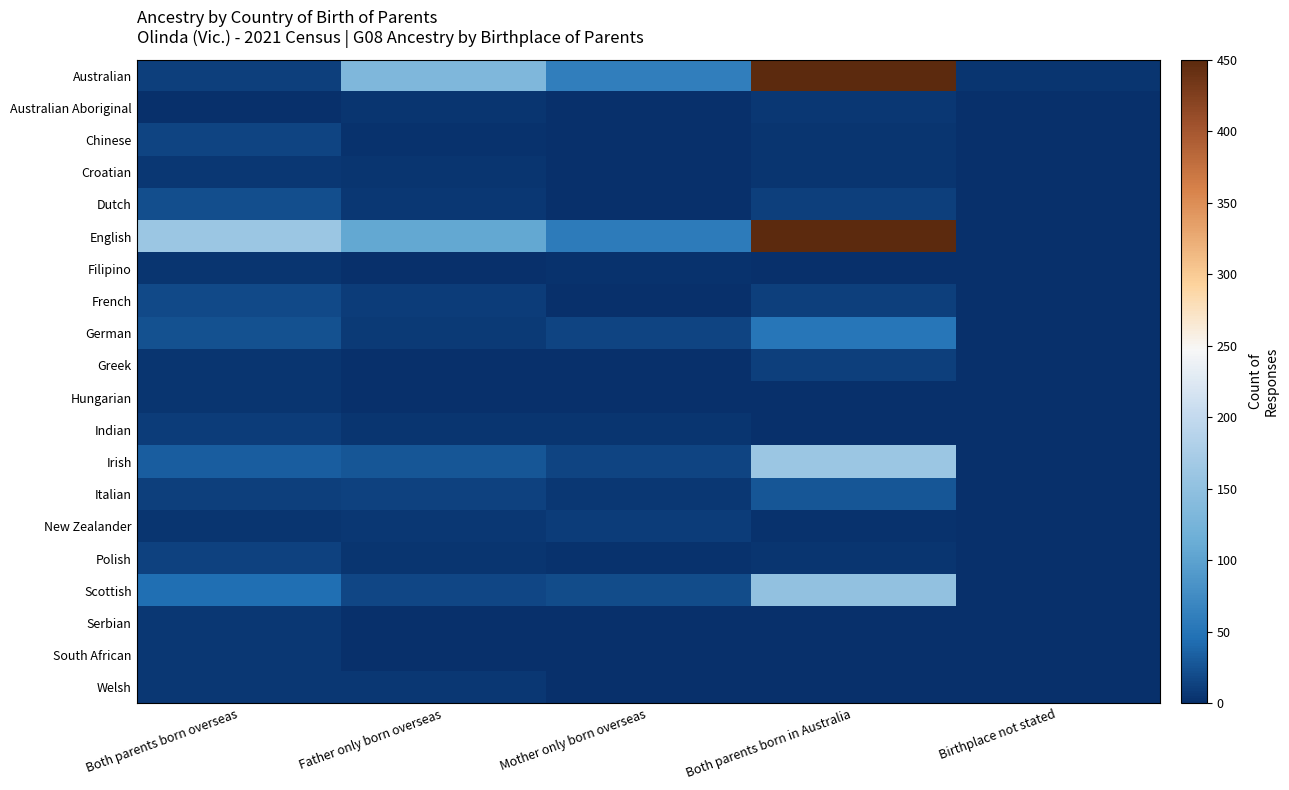

Which series changed the most between Mother only born overseas and Birthplace not stated?

English